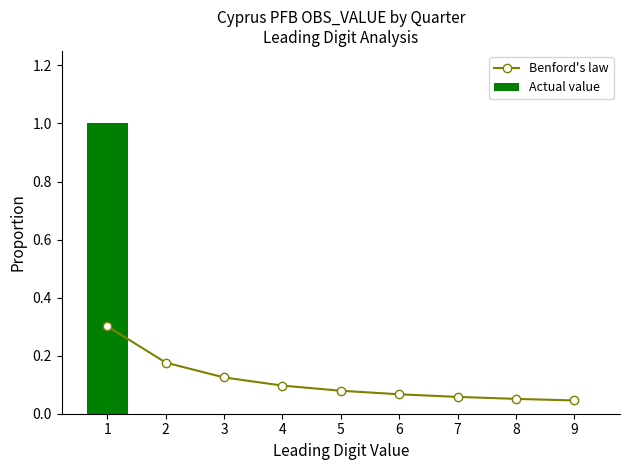

At 1, list the series in order from smallest to largest.

Benford's law, Actual value